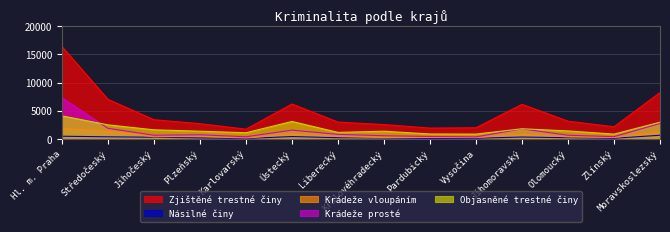

How many lines are shown in the chart?

5